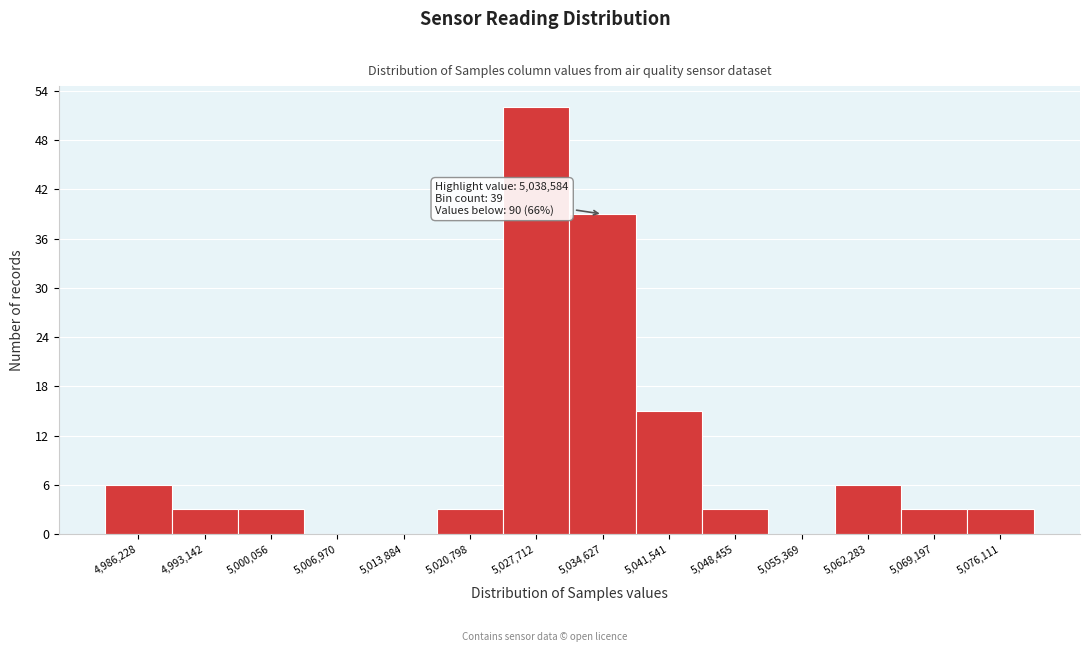

Reading right to left, extract all data points from this chart.

5,076,111=3	5,069,197=3	5,062,283=6	5,055,369=0	5,048,455=3	5,041,541=15	5,034,627=39	5,027,712=52	5,020,798=3	5,013,884=0	5,006,970=0	5,000,056=3	4,993,142=3	4,986,228=6